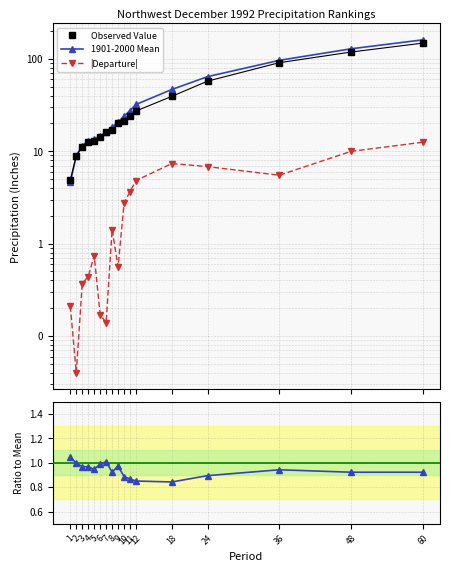

Which category has the lowest value in the Value/Mean series?

18